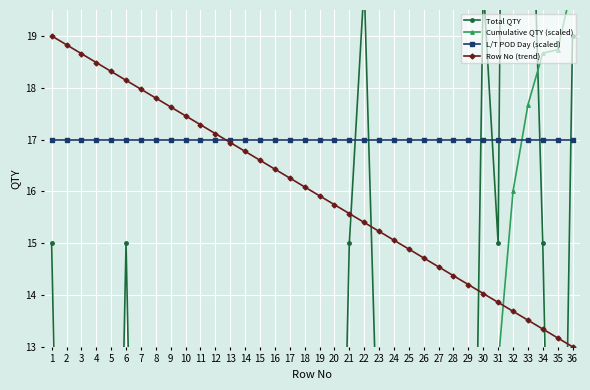

What are all the series names shown in the legend?

Total QTY, Cumulative QTY (scaled), L/T POD Day (scaled), Row No (trend)